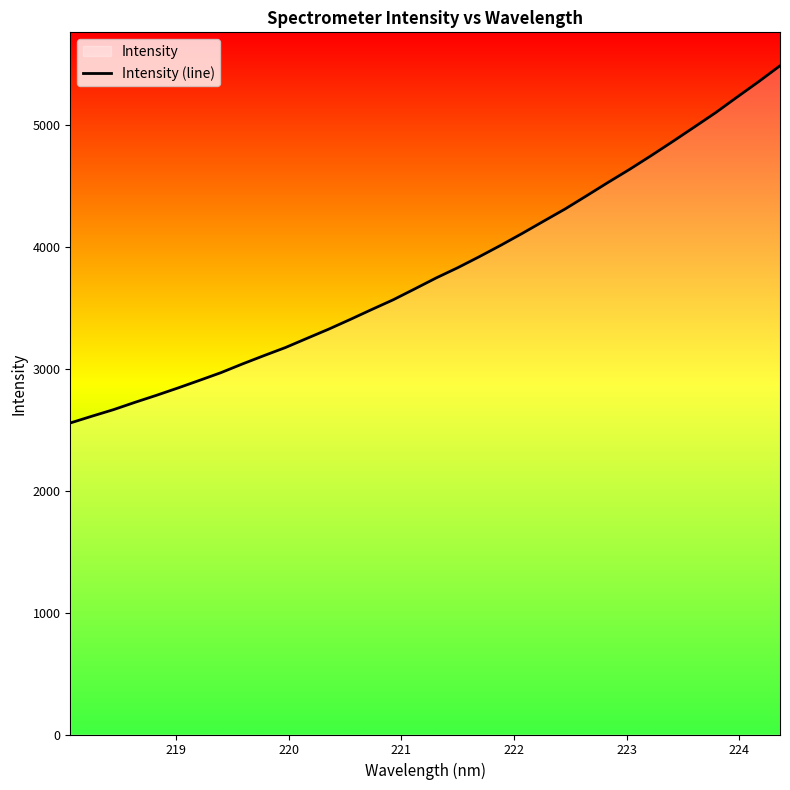

What is the difference between the maximum and minimum values?

2931.8